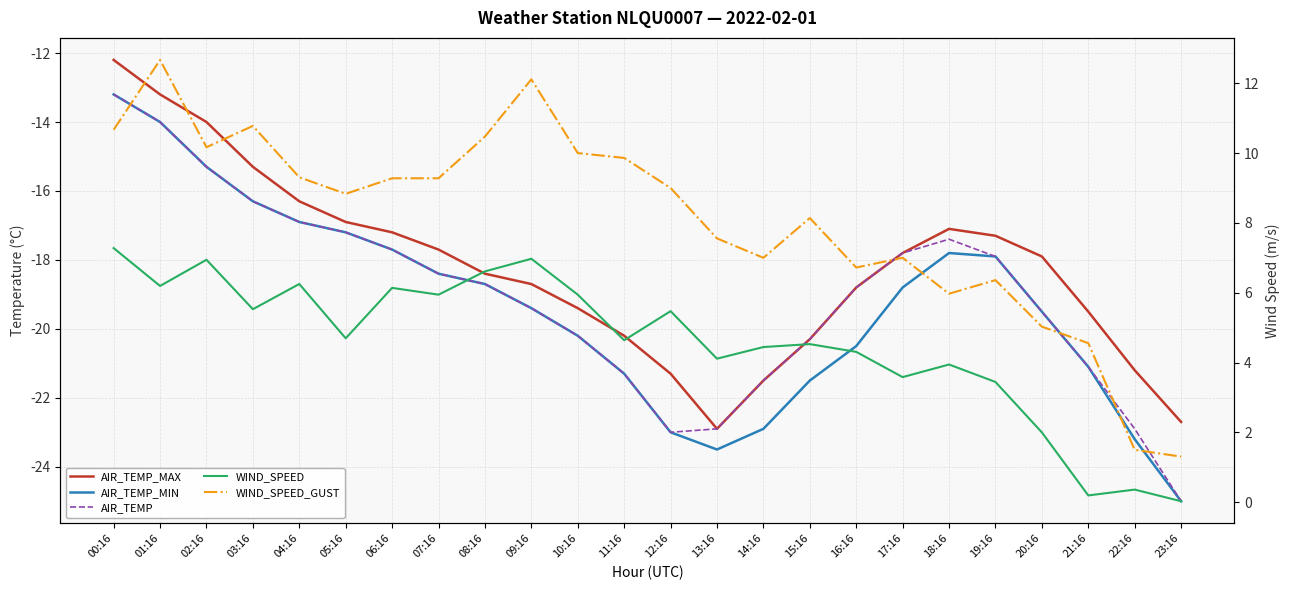

True or false: AIR_TEMP_MIN has more than 2 points higher than both neighbors.

False